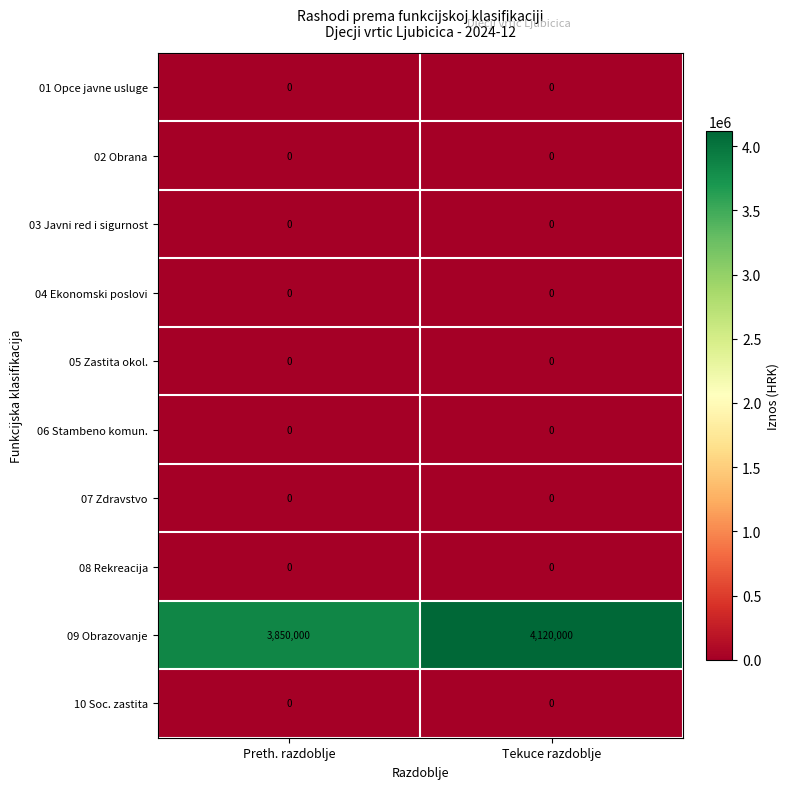

Which series changed the most between Preth. razdoblje and Tekuce razdoblje?

09 Obrazovanje